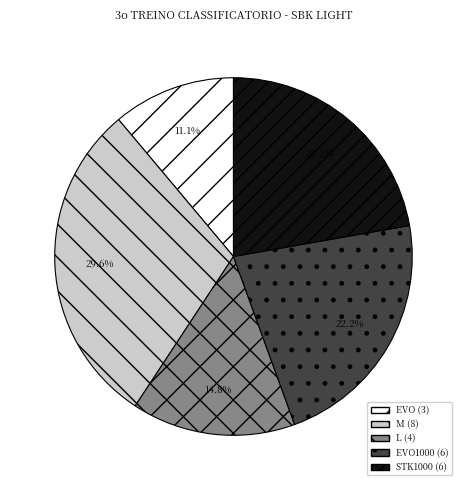

Is there a majority slice in this chart?

No